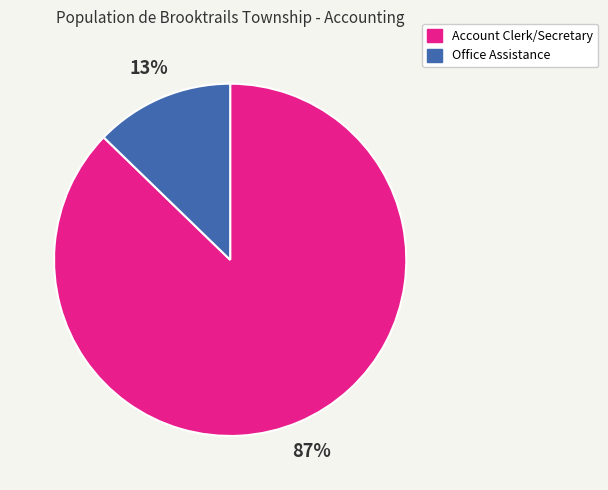

True or false: Office Assistance accounts for 7% of the total.

False